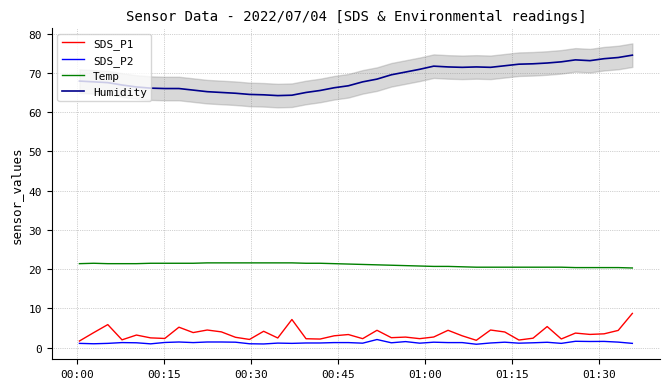

Reading left to right, extract all data points from this chart.

SDS_P1: 1.7	3.8	5.9	2.0	3.2	2.5	2.4	5.2	3.9	4.5	4.0	2.6	2.1	4.2	2.5	7.2	2.3	2.2	3.0	3.4	2.3	4.4	2.5	2.7	2.3	2.7	4.4	3.0	1.9	4.5	4.0	1.9	2.4	5.4	2.2	3.7	3.4	3.5	4.4	8.7
SDS_P2: 1.1	1.0	1.1	1.3	1.2	1.0	1.3	1.4	1.3	1.4	1.4	1.4	1.0	0.9	1.2	1.1	1.2	1.2	1.3	1.3	1.1	2.1	1.2	1.6	1.1	1.4	1.3	1.3	0.9	1.2	1.4	1.1	1.2	1.4	1.1	1.6	1.6	1.6	1.4	1.1
Temp: 21.4	21.5	21.4	21.4	21.4	21.5	21.5	21.5	21.5	21.6	21.6	21.6	21.6	21.6	21.6	21.6	21.5	21.5	21.4	21.3	21.2	21.1	21.0	20.9	20.8	20.7	20.7	20.6	20.5	20.5	20.5	20.5	20.5	20.5	20.5	20.4	20.4	20.4	20.4	20.3
Humidity: 67.9	67.7	67.5	66.9	66.4	66.1	66.0	66.0	65.6	65.2	65.0	64.8	64.5	64.4	64.2	64.3	65.0	65.5	66.2	66.7	67.7	68.4	69.5	70.2	70.9	71.7	71.5	71.4	71.5	71.4	71.8	72.2	72.3	72.5	72.8	73.3	73.1	73.6	73.9	74.5